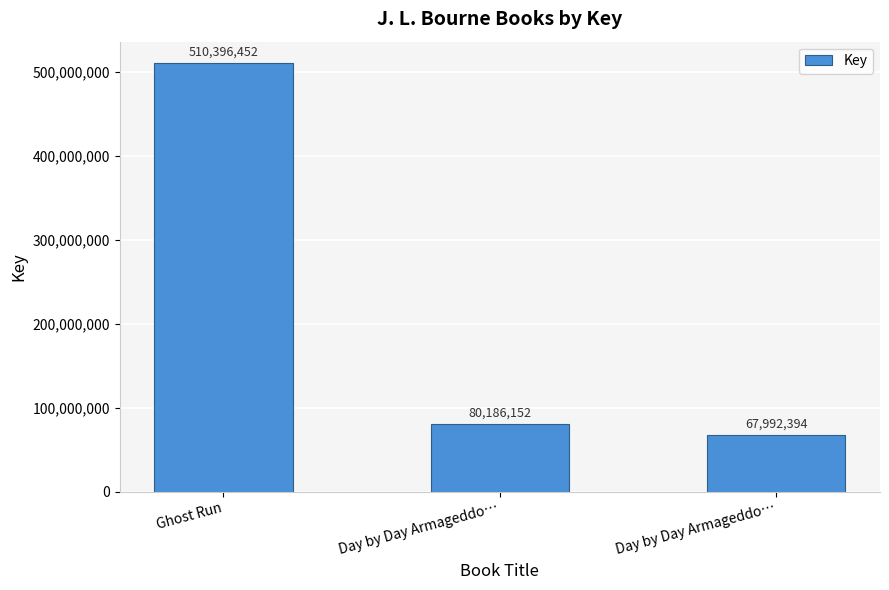

How many bars are there in total?

3